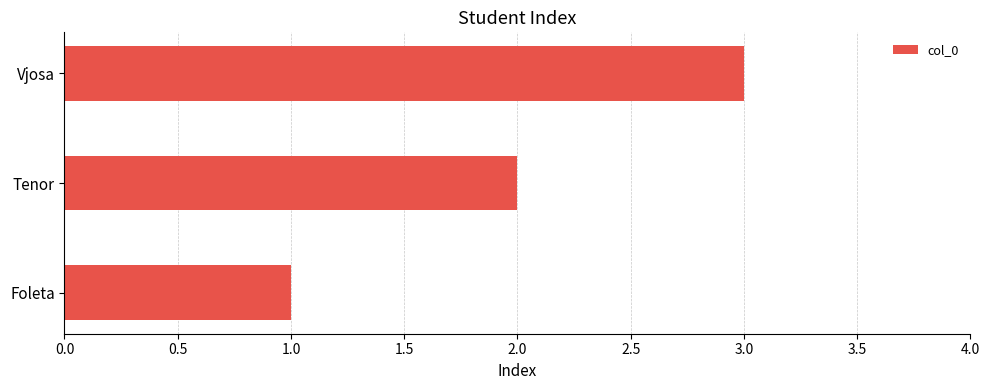

What is the minimum value shown in the chart?

1